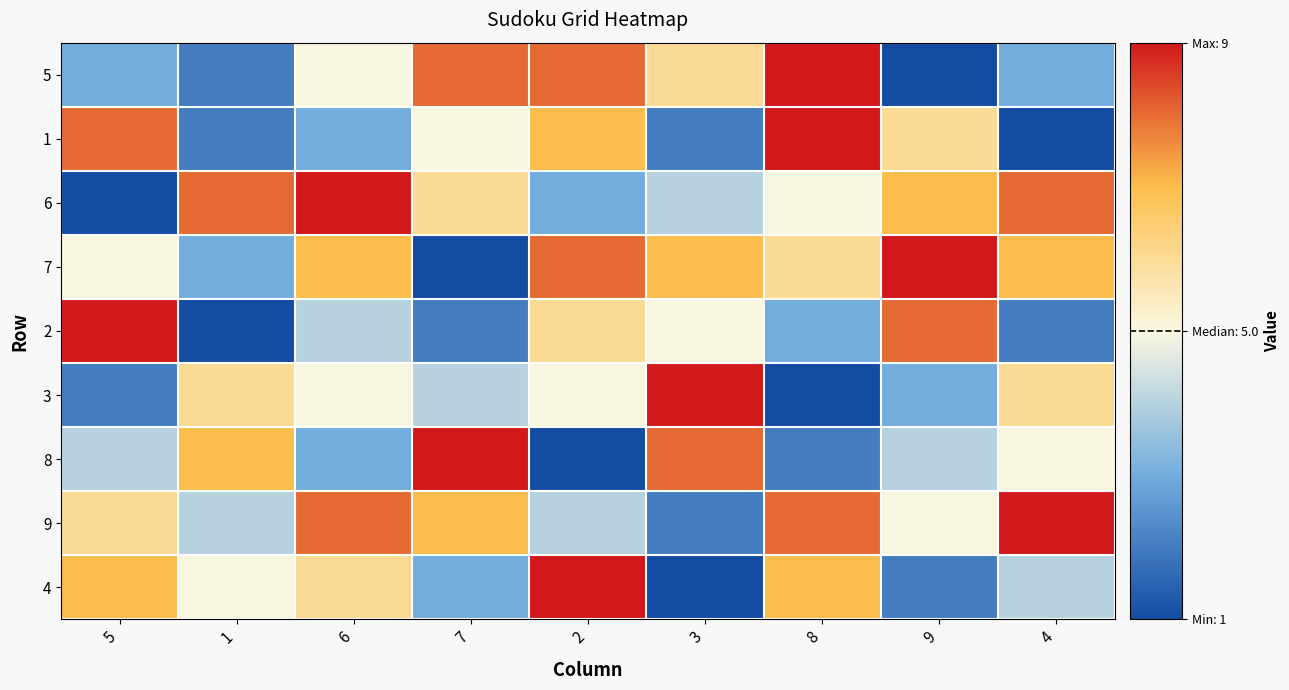

At how many categories does at least one series exceed 7?

9